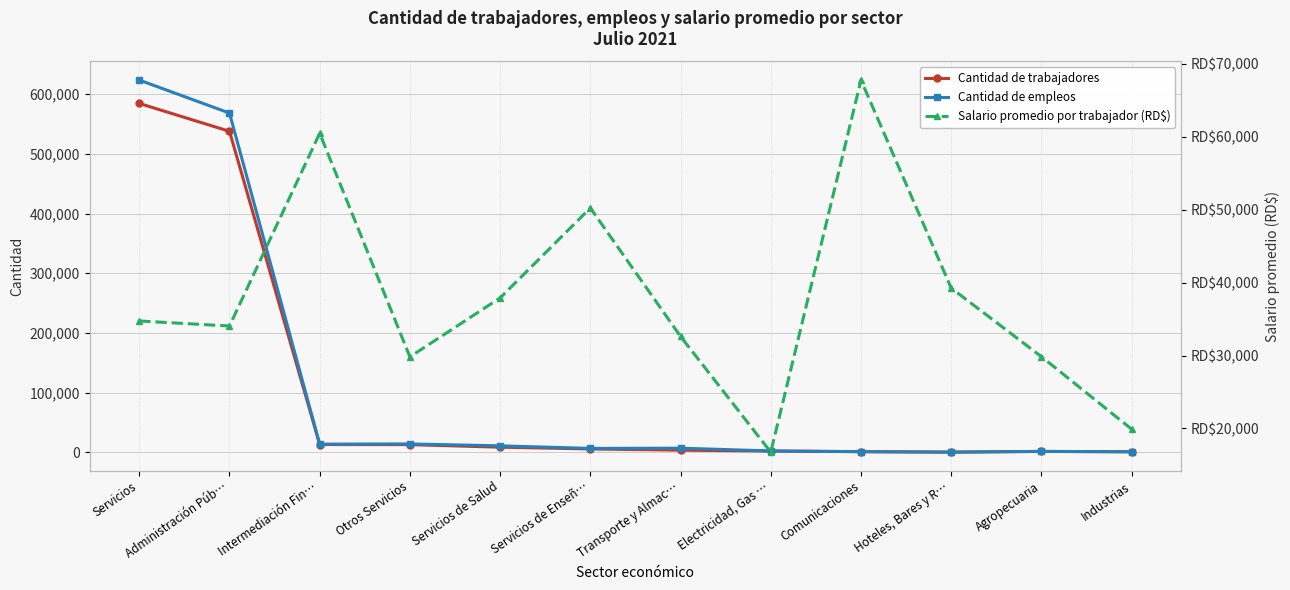

True or false: Cantidad de empleos and Cantidad de trabajadores intersect in this chart.

False